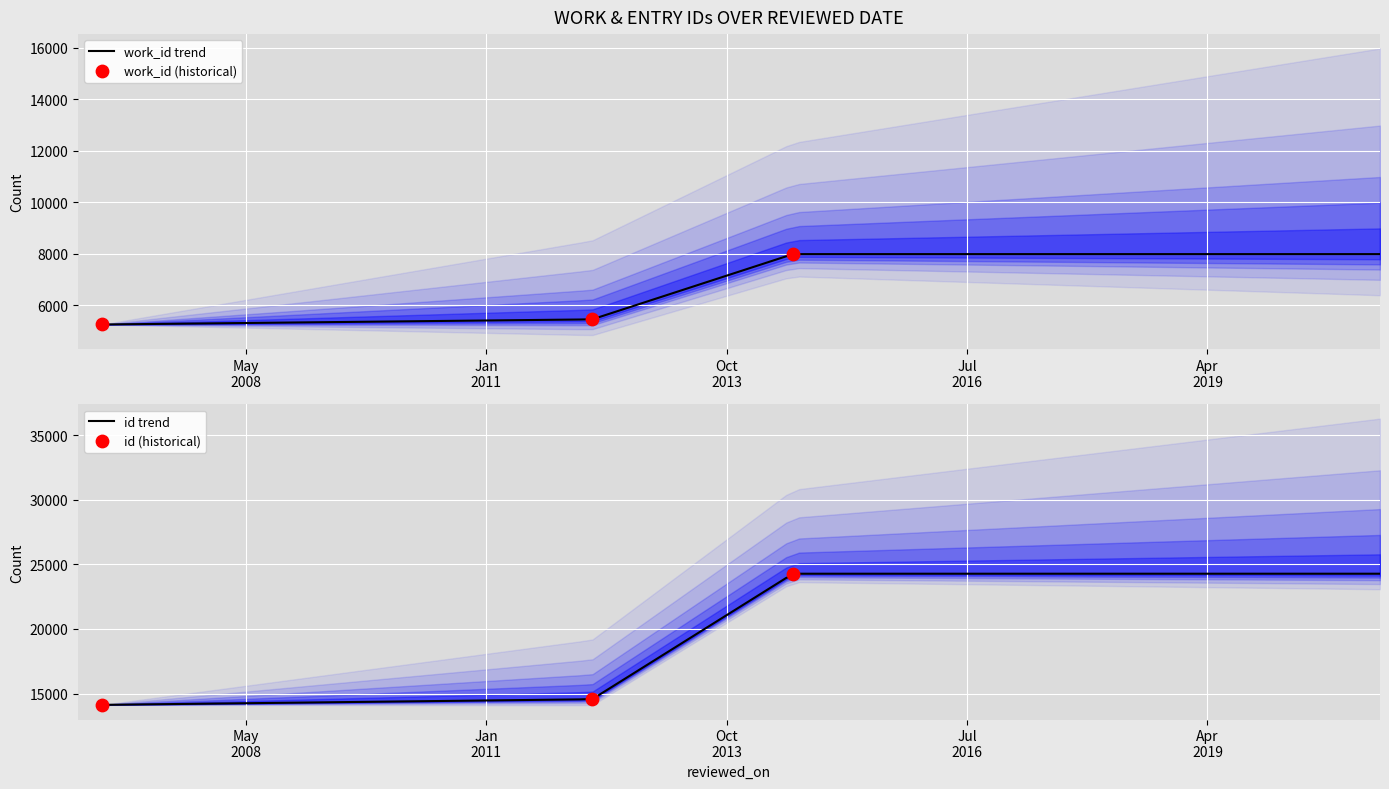

Is the value of work_id at  greater than the value of id at ?

No